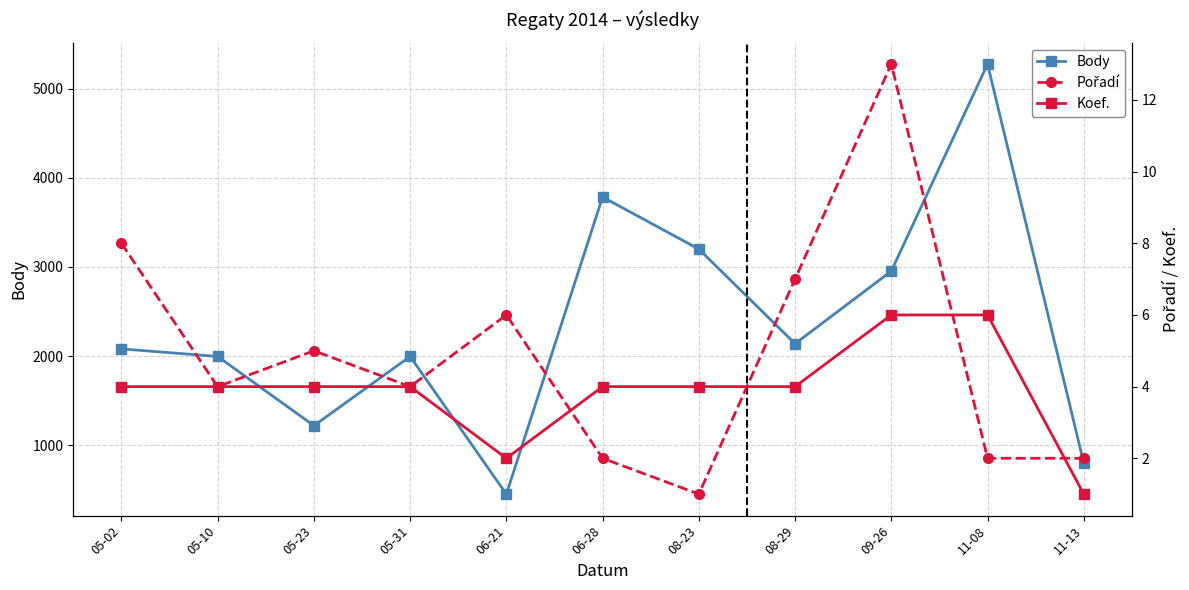

How many lines are shown in the chart?

3